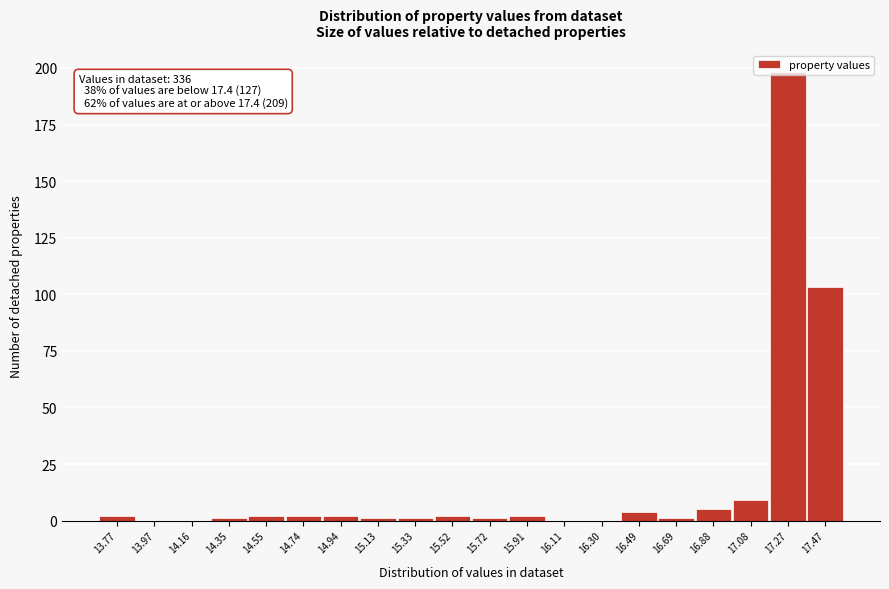

What is the maximum value shown in the chart?

198